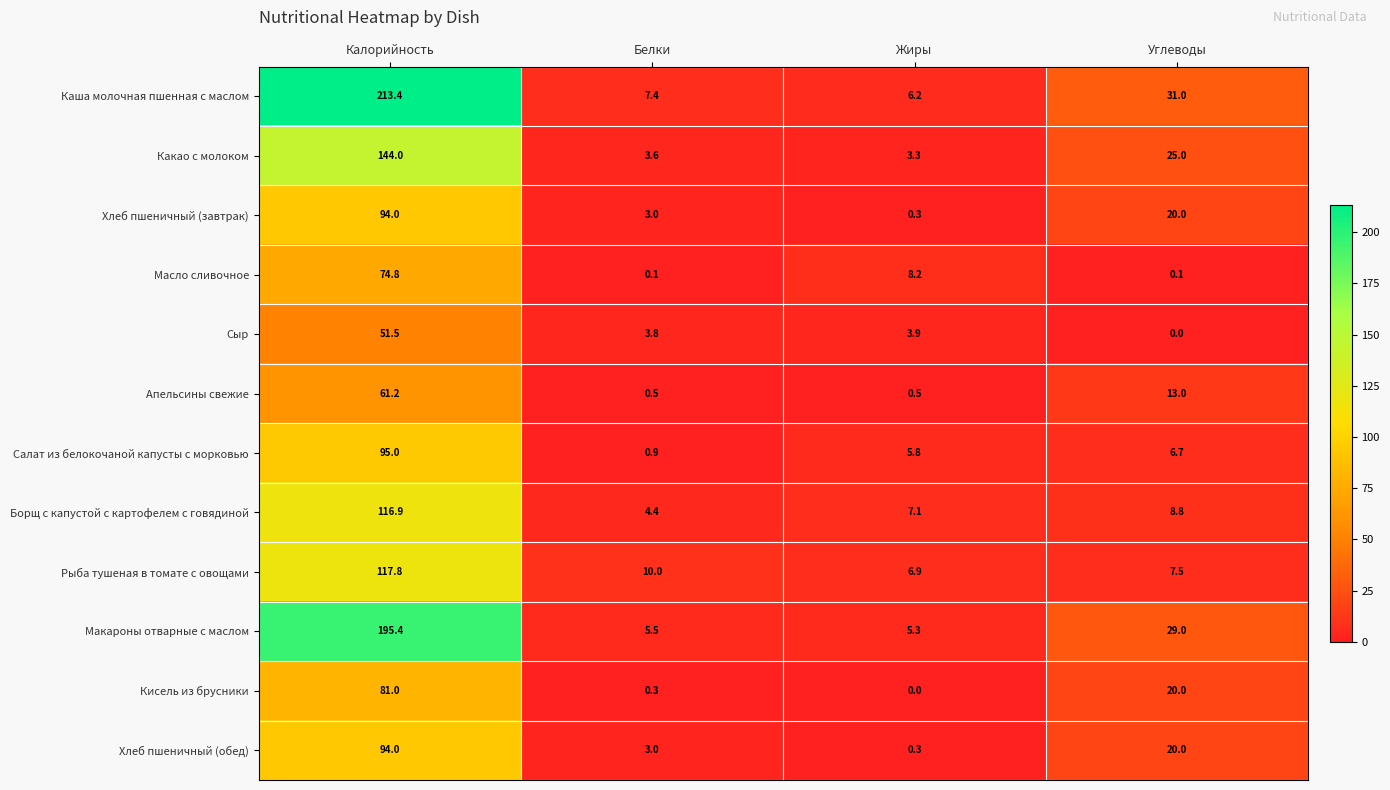

What is the minimum value for Какао с молоком?

3.3